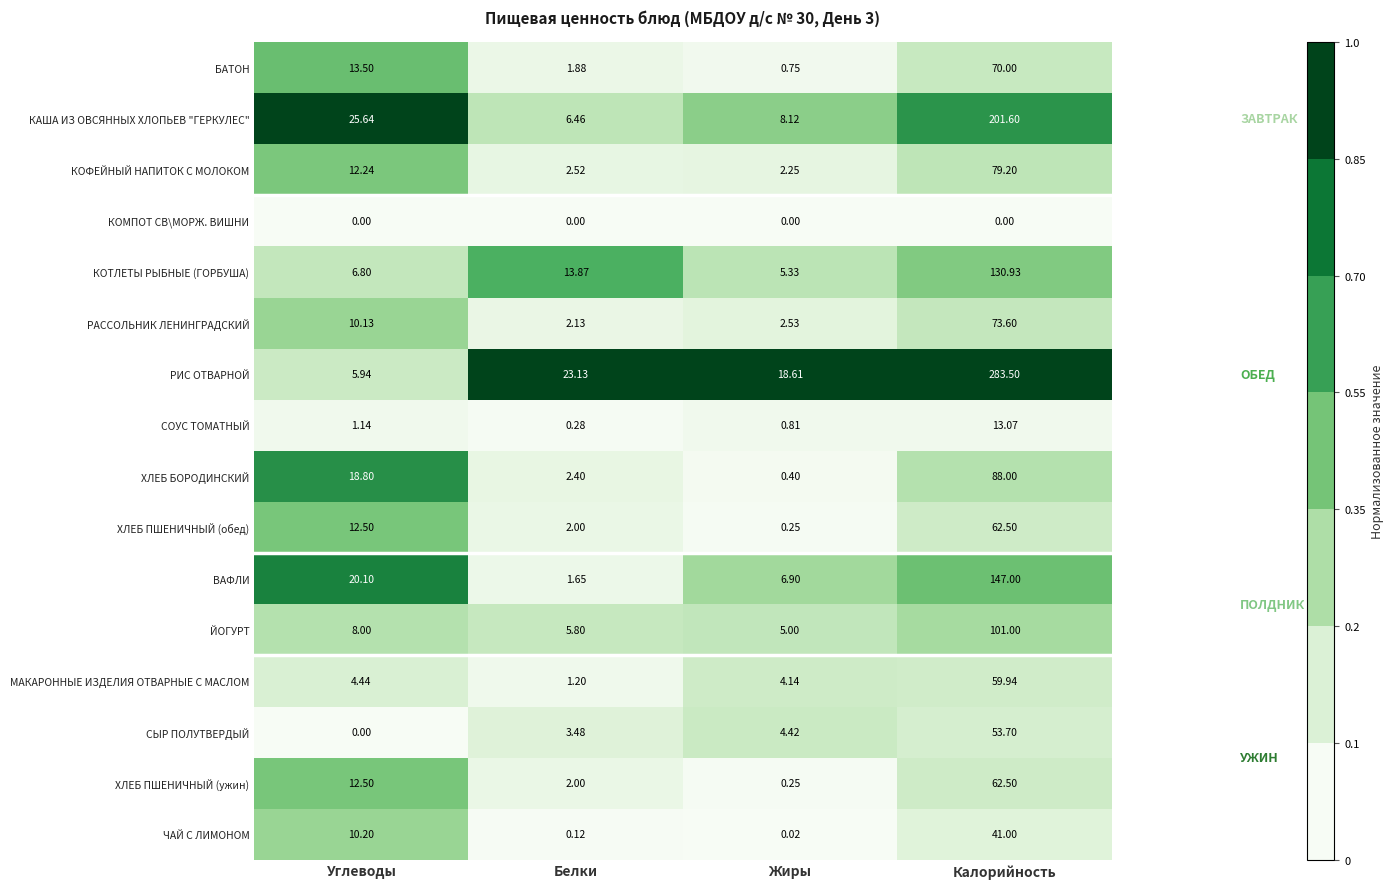

Rank the categories by ХЛЕБ ПШЕНИЧНЫЙ (обед) value from lowest to highest.

Жиры, Белки, Углеводы, Калорийность